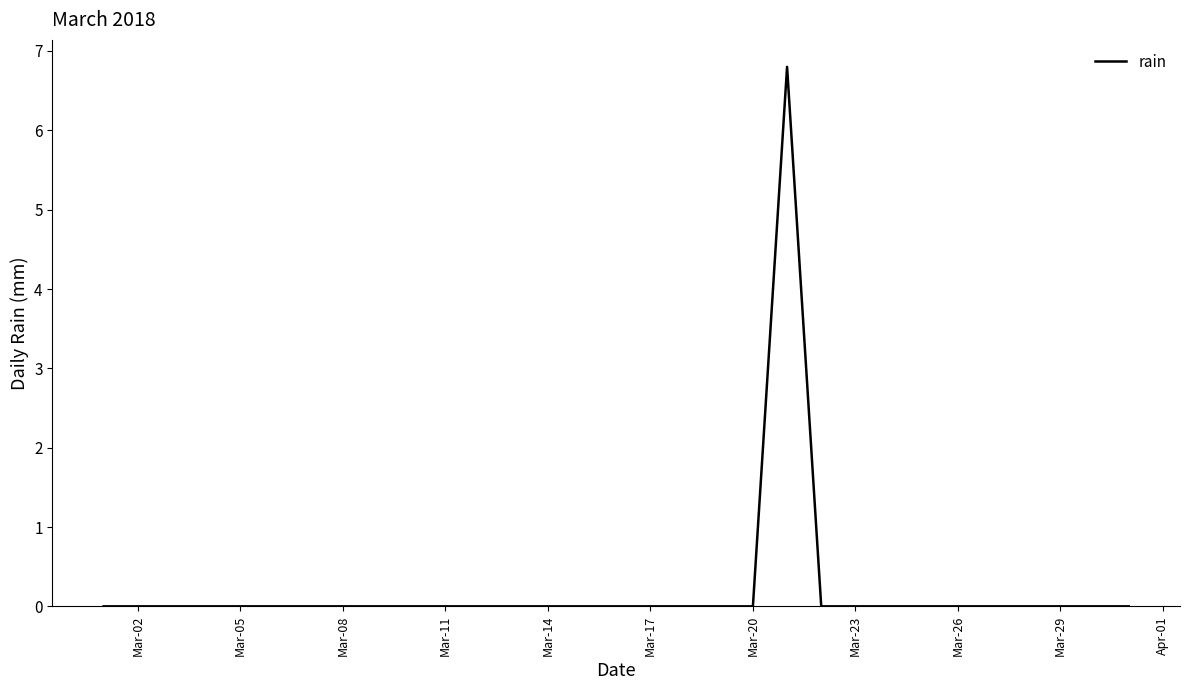

What is the difference between the maximum and minimum values?

6.8